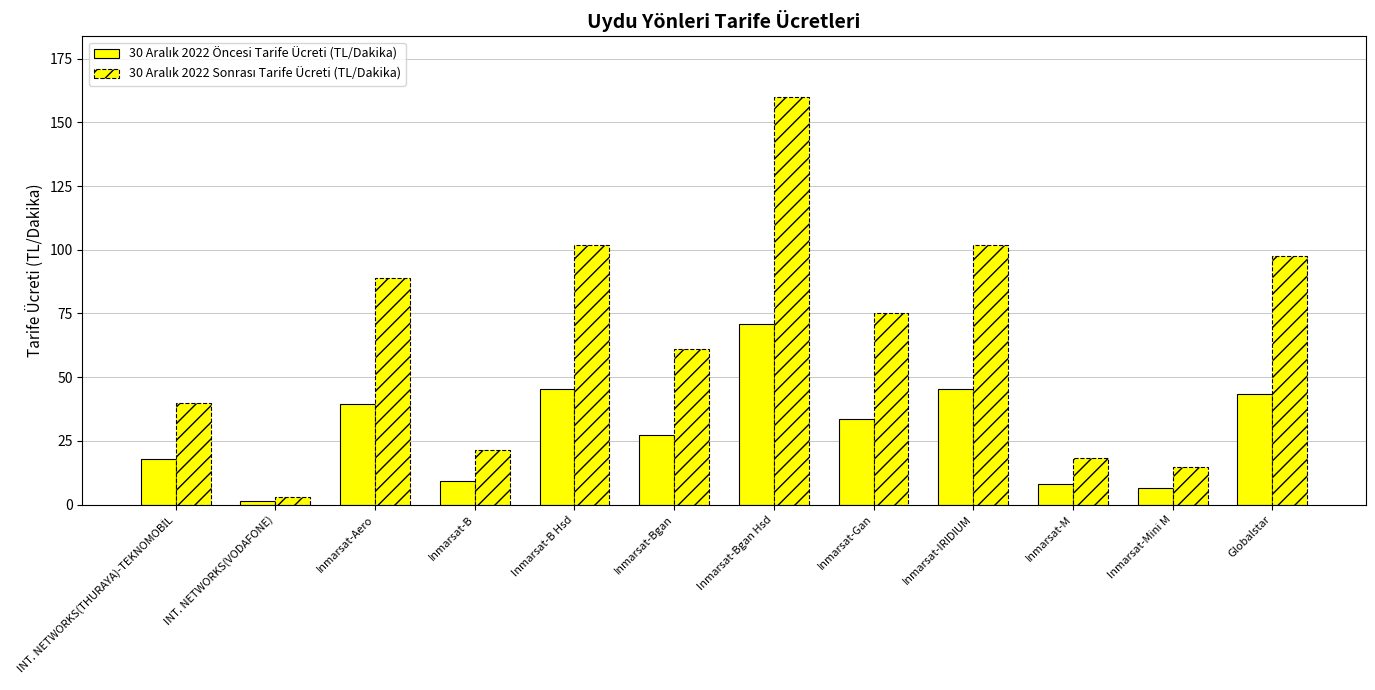

What is the label of the 4th bar from the left?

Inmarsat-B